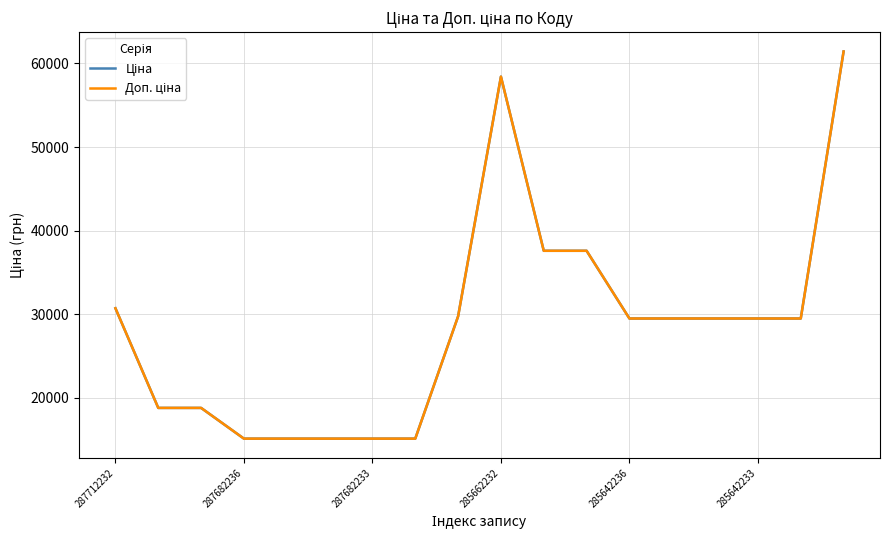

Does the chart have visible grid lines?

Yes